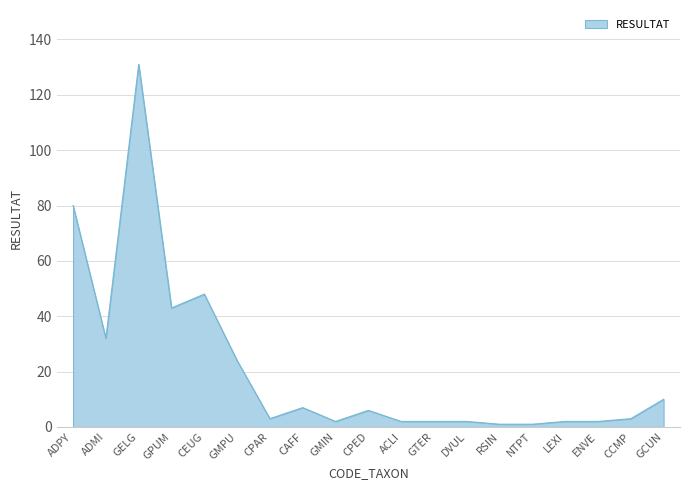

What is the difference between the maximum and minimum values?

130